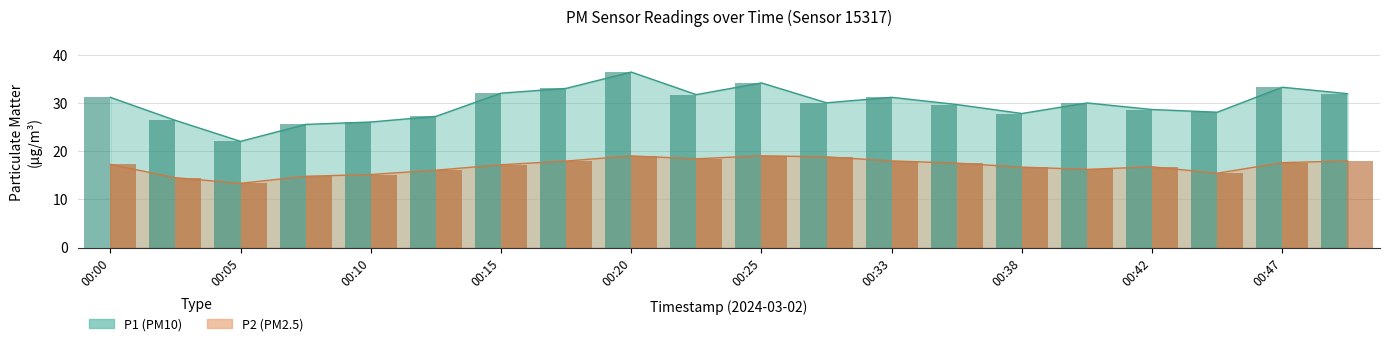

Rank the series by their maximum value, from highest to lowest.

P1, P2